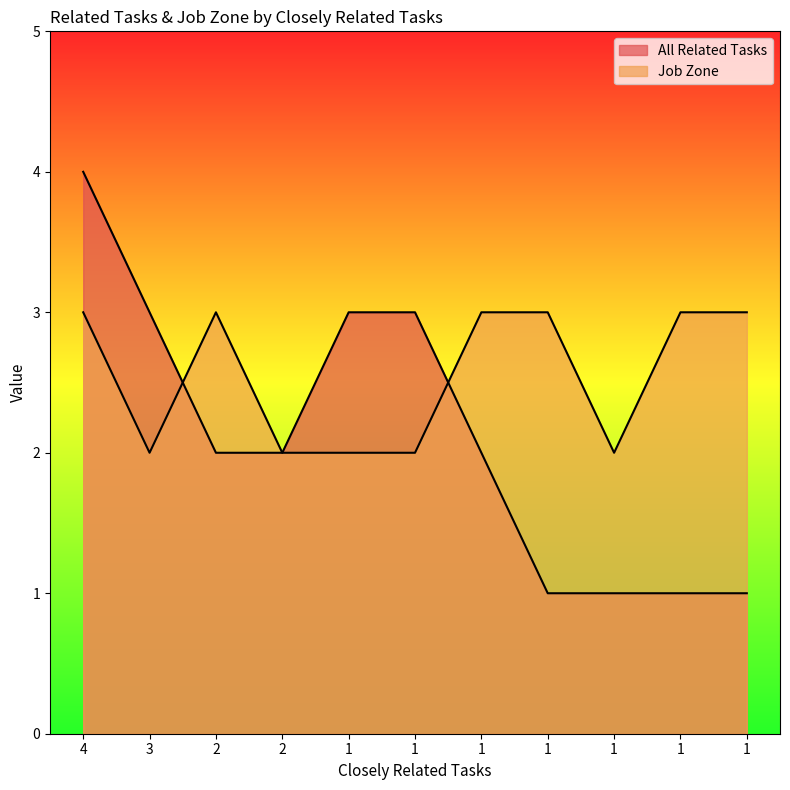

Which has a higher value, 1 or 1?

1